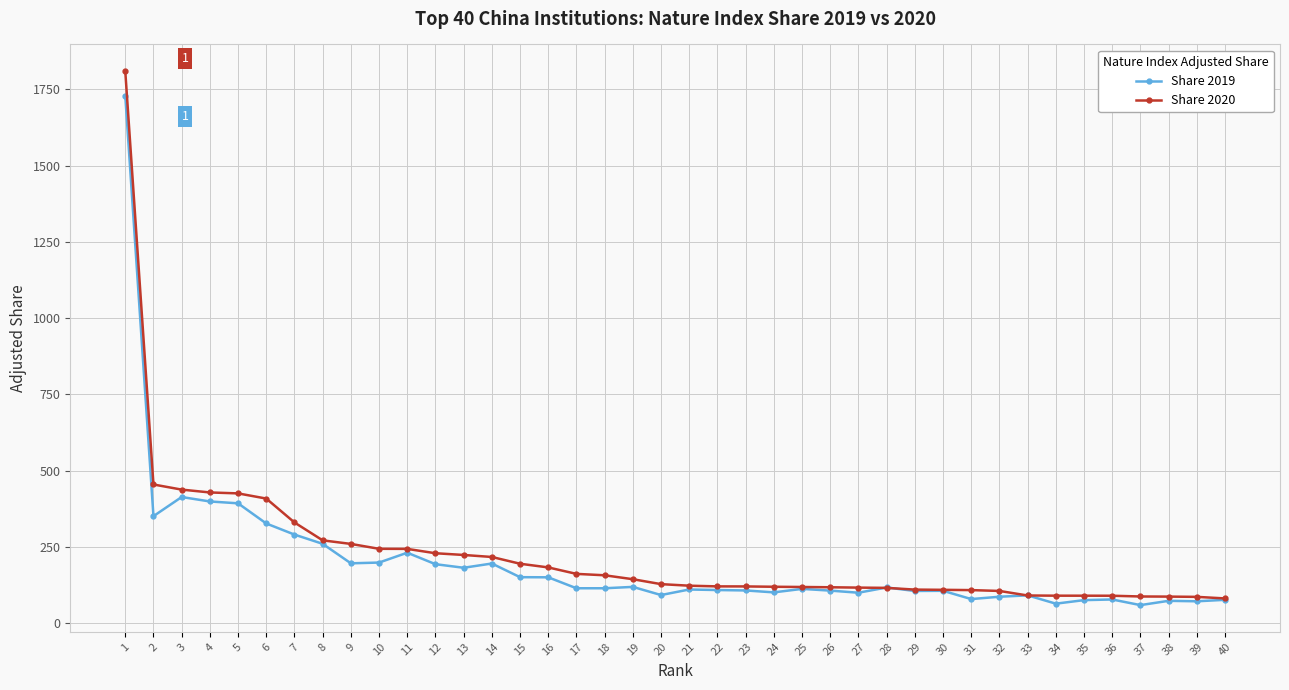

Where does the Share 2020 series first go above 128?

1